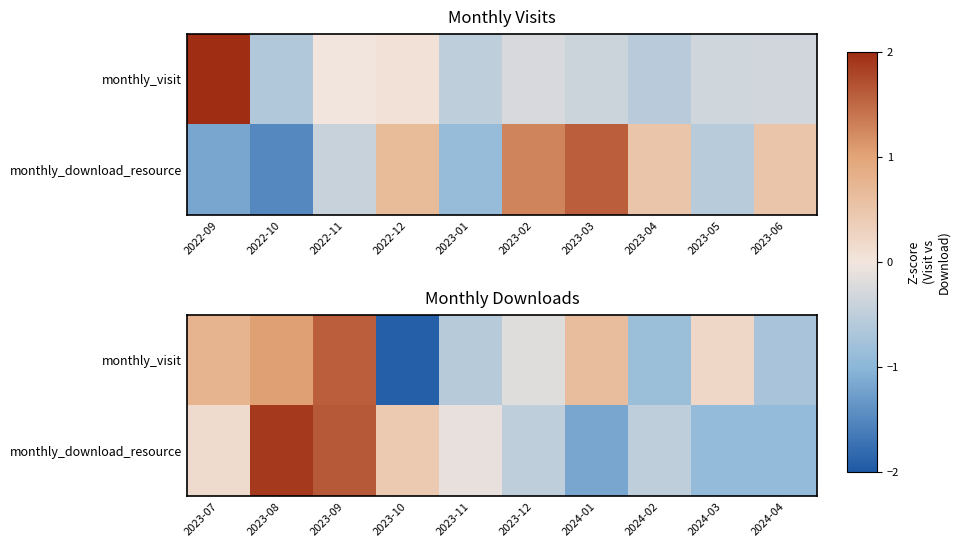

What is the maximum value shown in the chart?

1.9